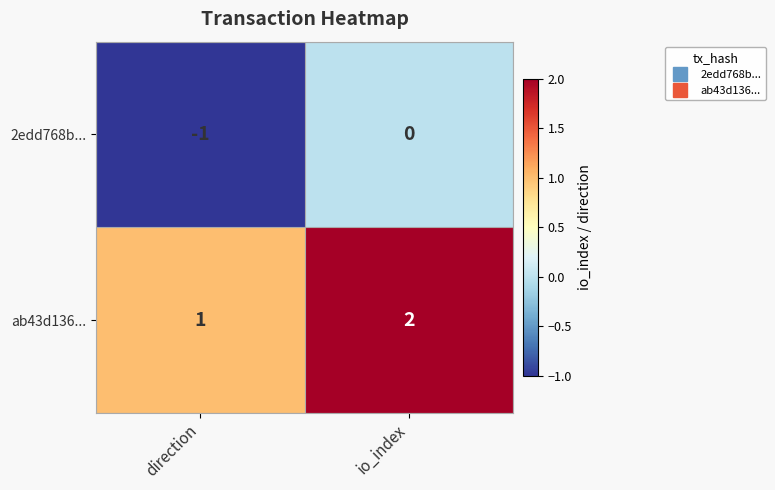

Rank the series by their average value, from highest to lowest.

ab43d136..., 2edd768b...